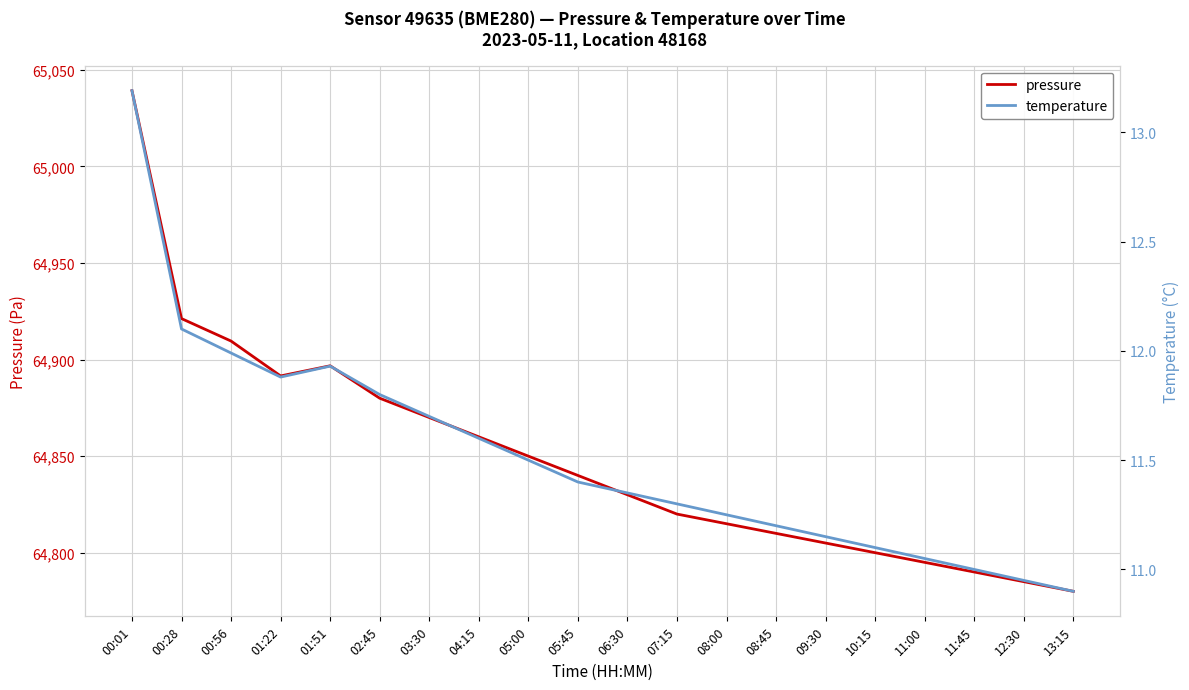

Which category has the highest value across all series?

00:01